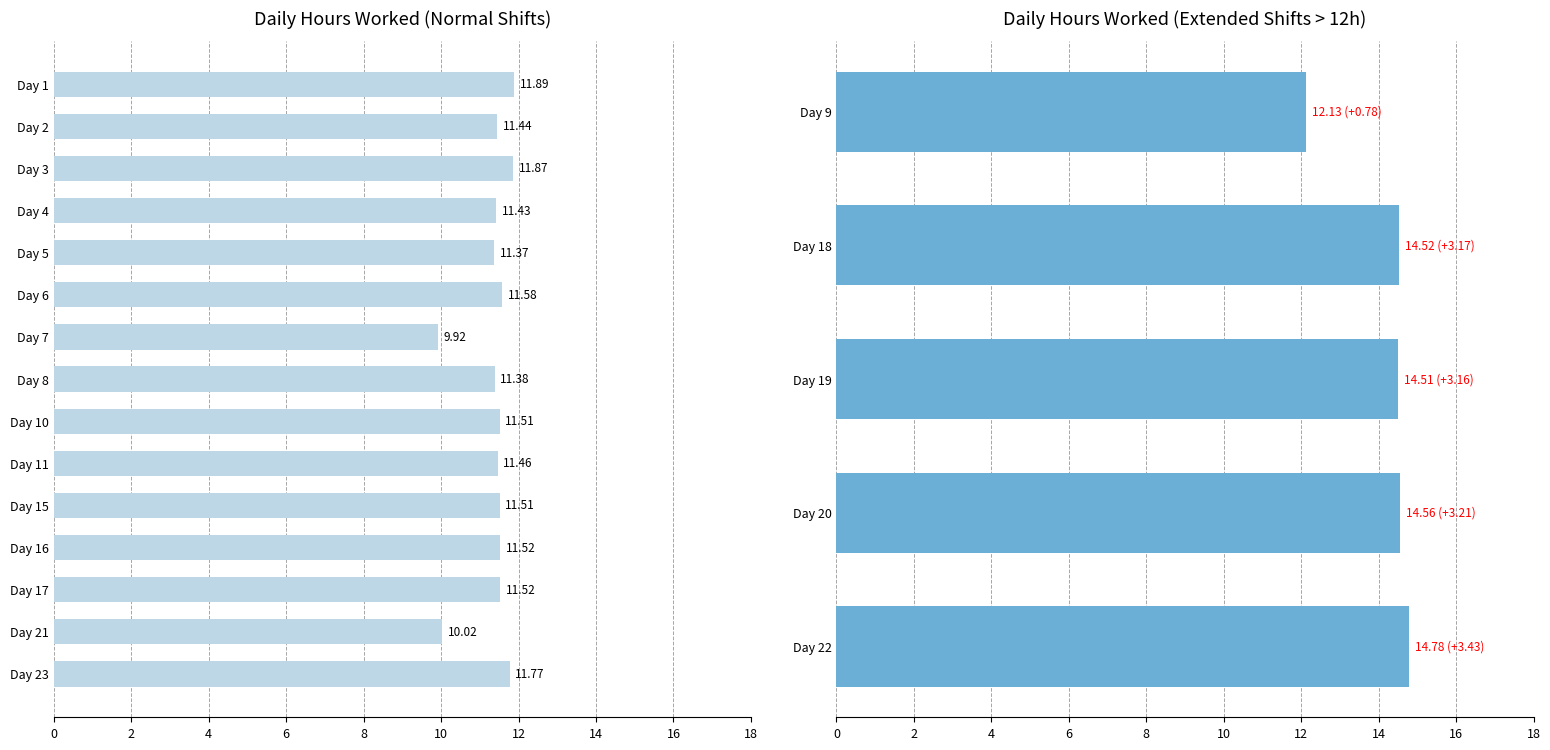

The value at Day 22 is 14.8. True or false?

True